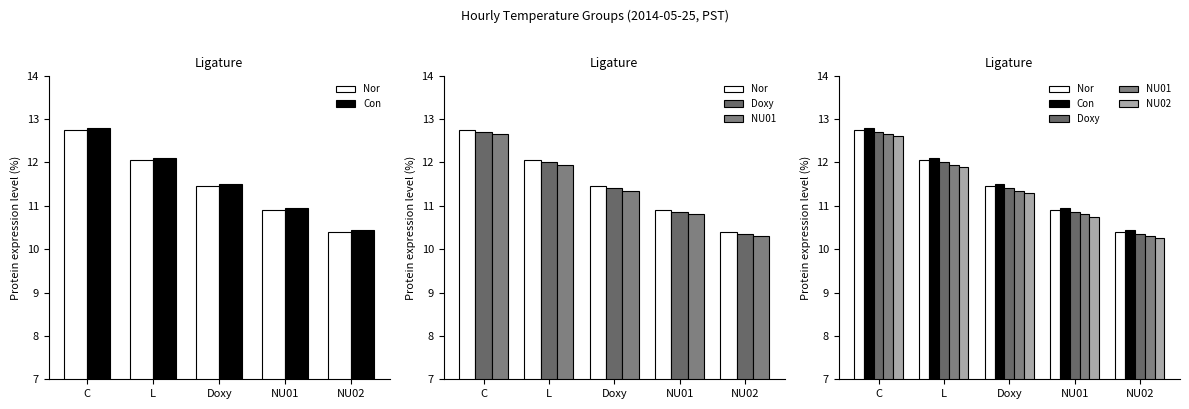

What is the total value across all series at NU02?

51.8